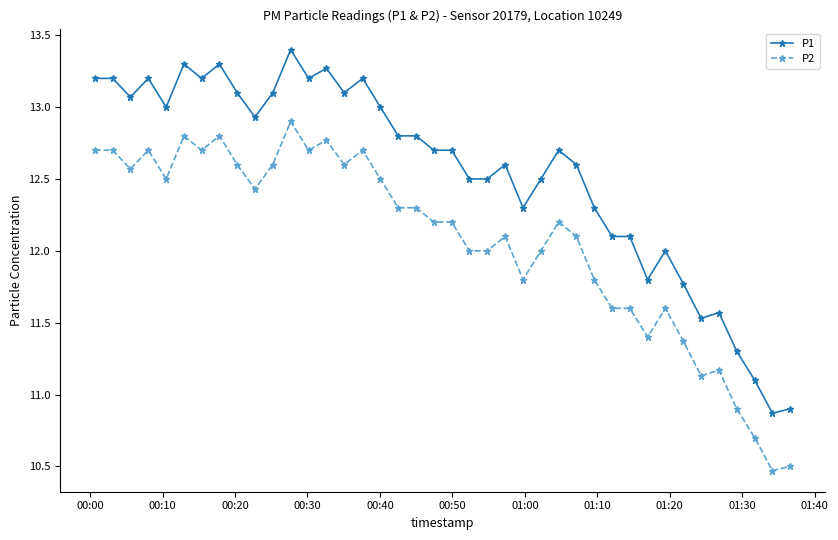

Is this an area chart (filled region under the line)?

No